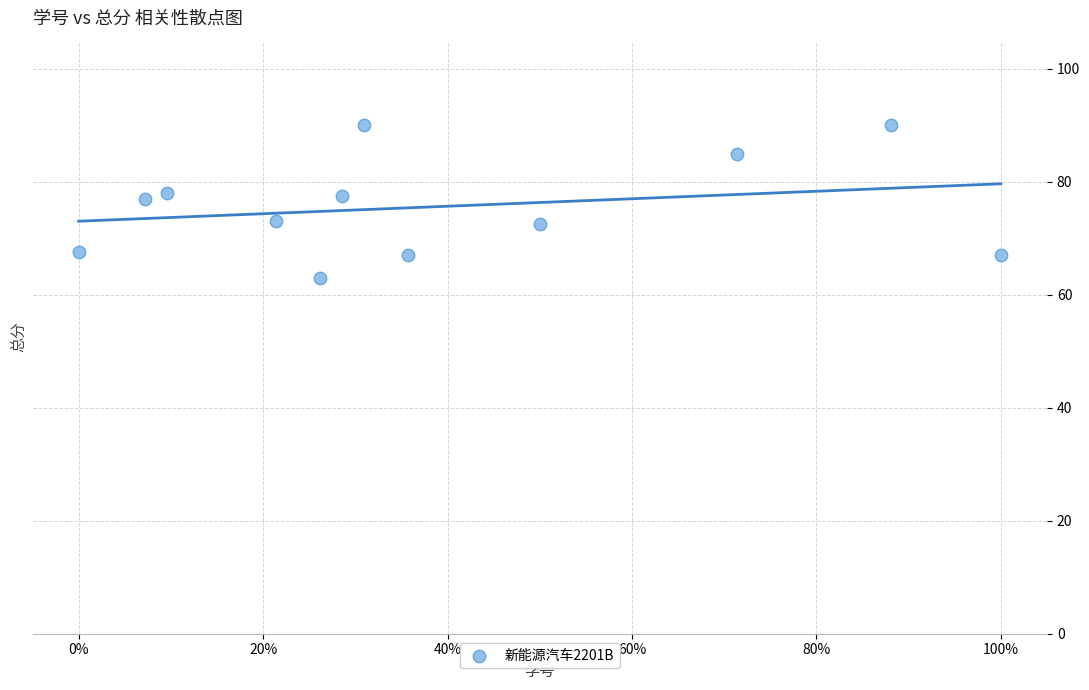

What is the range of Y values (max minus min)?

27.0